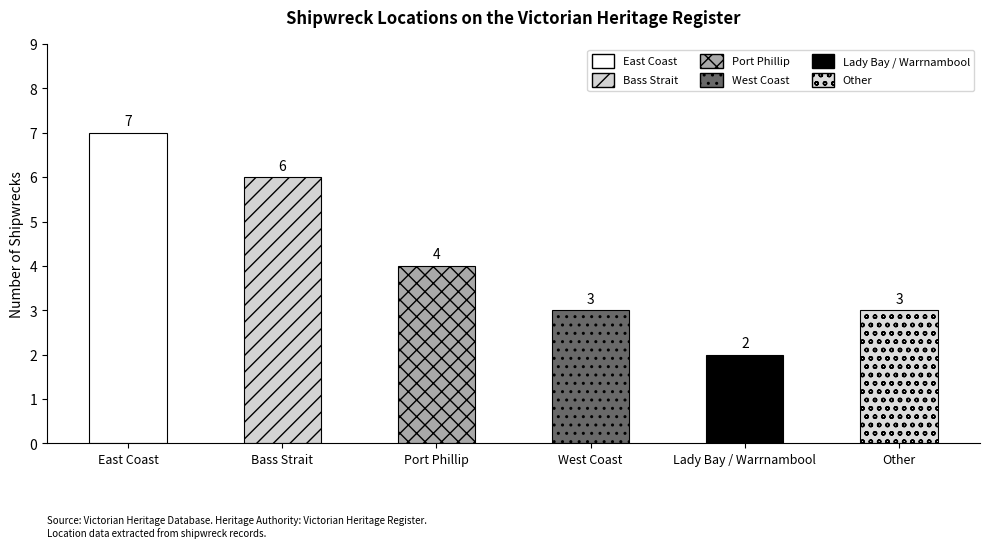

Between Port Phillip and Lady Bay / Warrnambool, which is larger?

Port Phillip